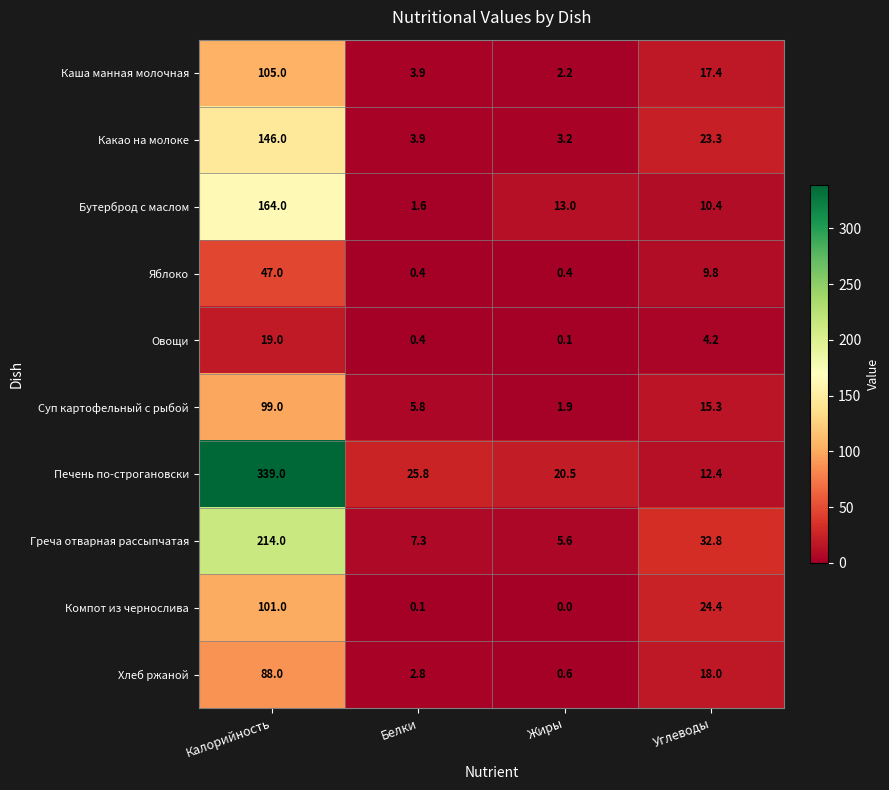

List the labels in order of Овощи value, smallest first.

Жиры, Белки, Углеводы, Калорийность